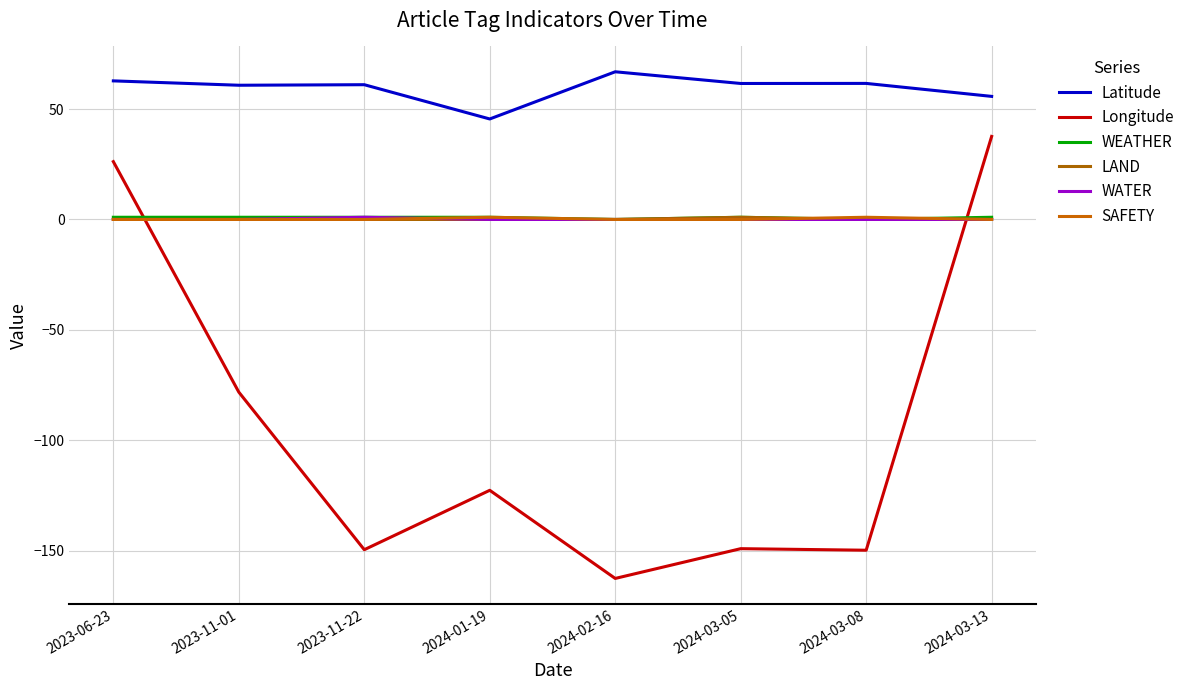

What is the lowest value of the Longitude series?

-162.6